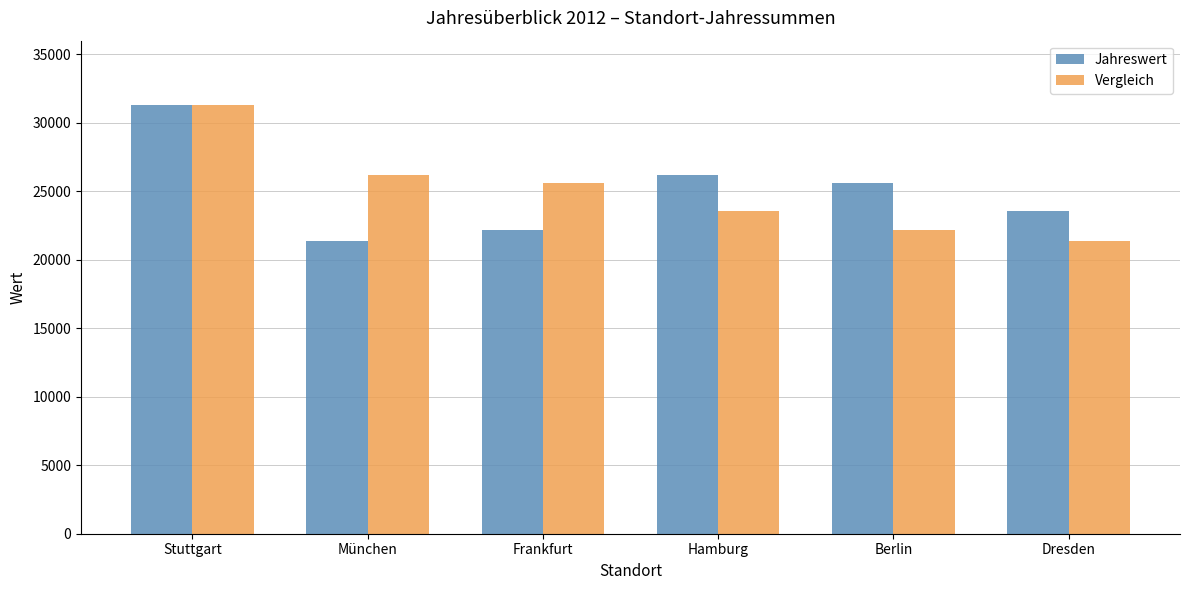

What is the value of the Jahreswert bar at the 3rd from the left?

22192